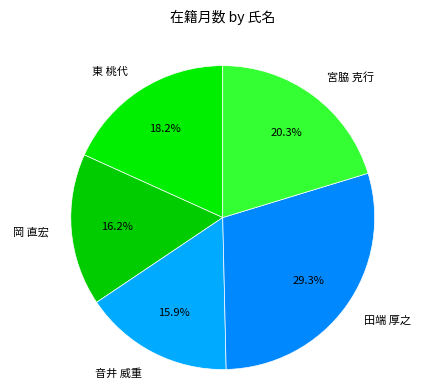

Does any single category account for the majority?

No